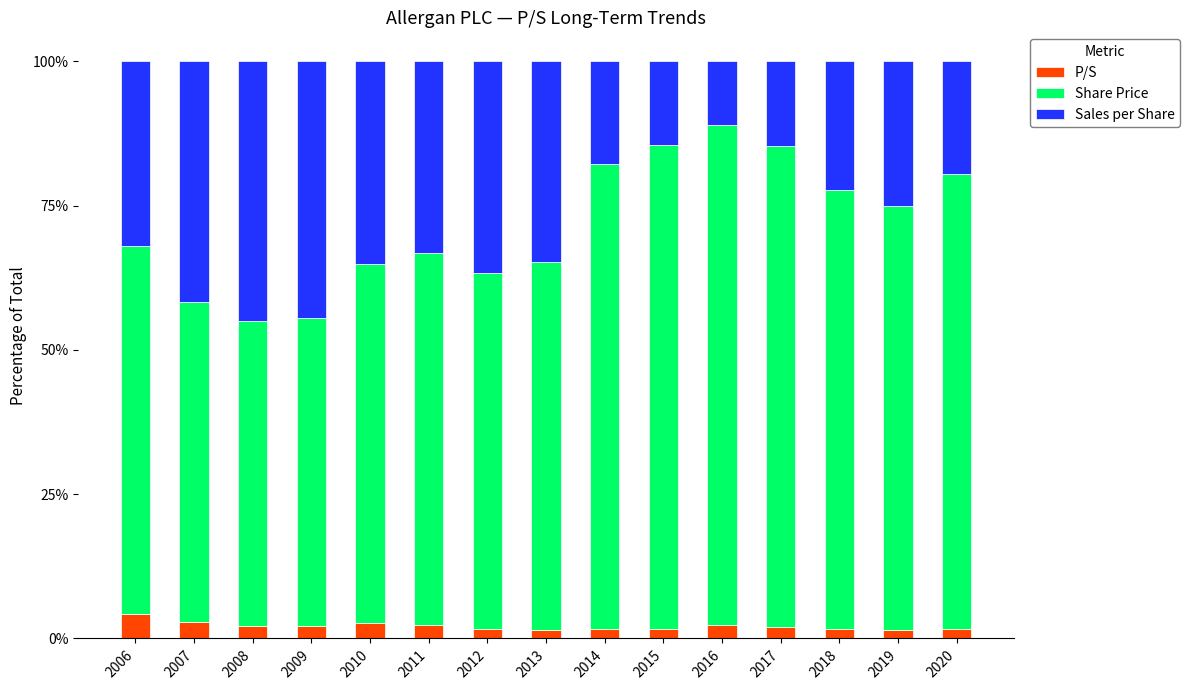

What are all the series names shown in the legend?

P/S, Share Price, Sales per Share